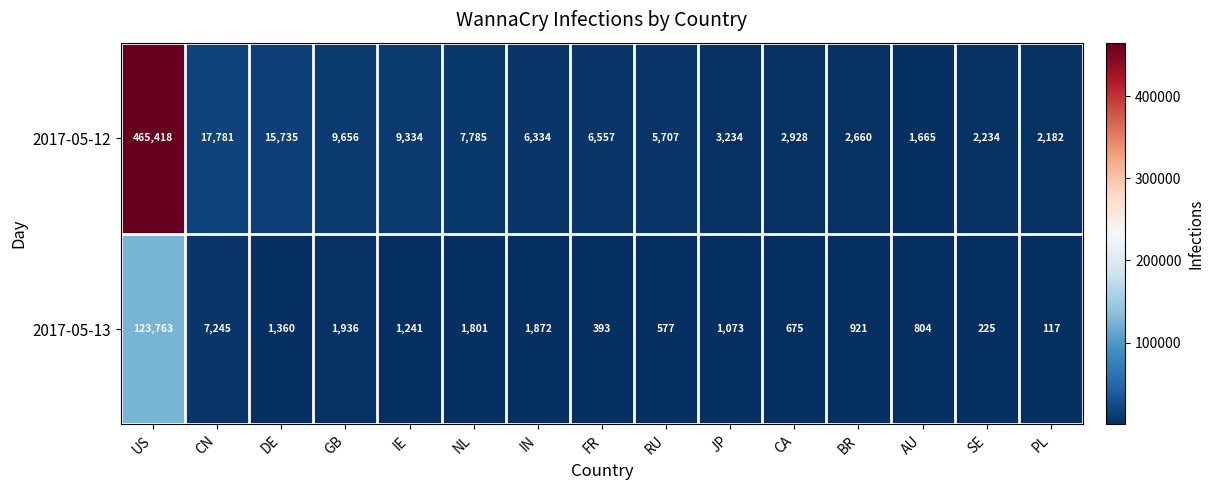

Reading left to right, transcribe all the data shown in this chart.

2017-05-12: 465418	17781	15735	9656	9334	7785	6334	6557	5707	3234	2928	2660	1665	2234	2182
2017-05-13: 123763	7245	1360	1936	1241	1801	1872	393	577	1073	675	921	804	225	117